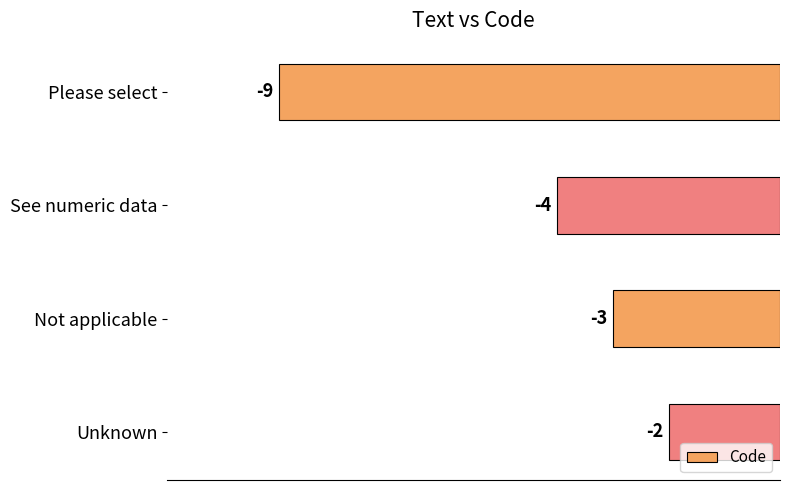

What is the change in value from Please select to Not applicable?

+6